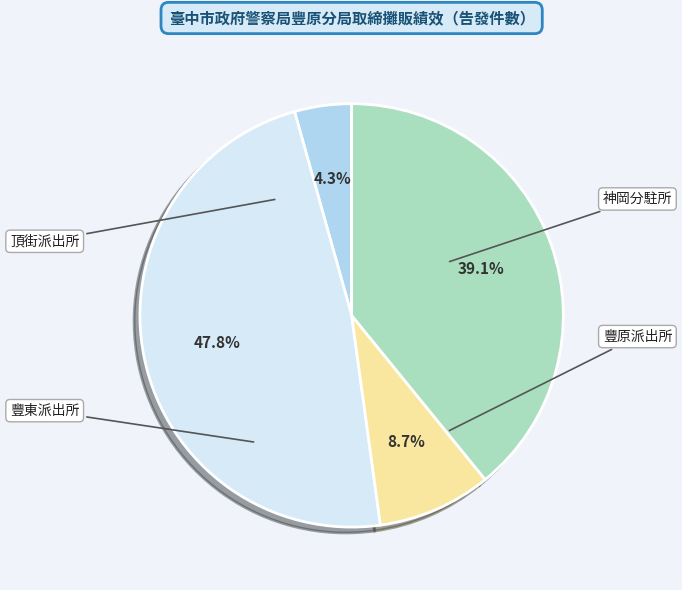

Approximately how many times larger is the value at 豐東派出所 compared to 頂街派出所?

0.2